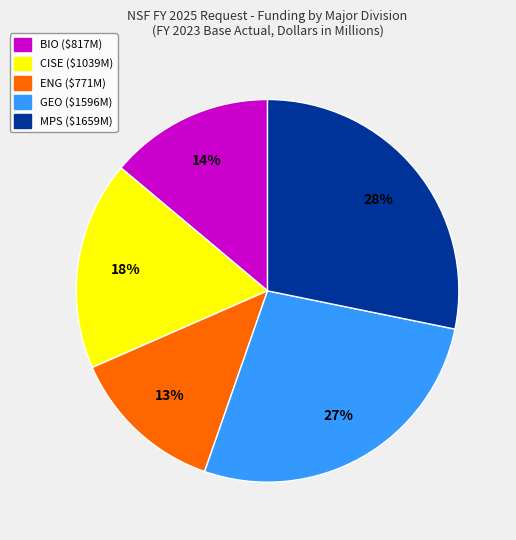

To the nearest percent, what is the difference between the largest and smallest slice percentages?

15%